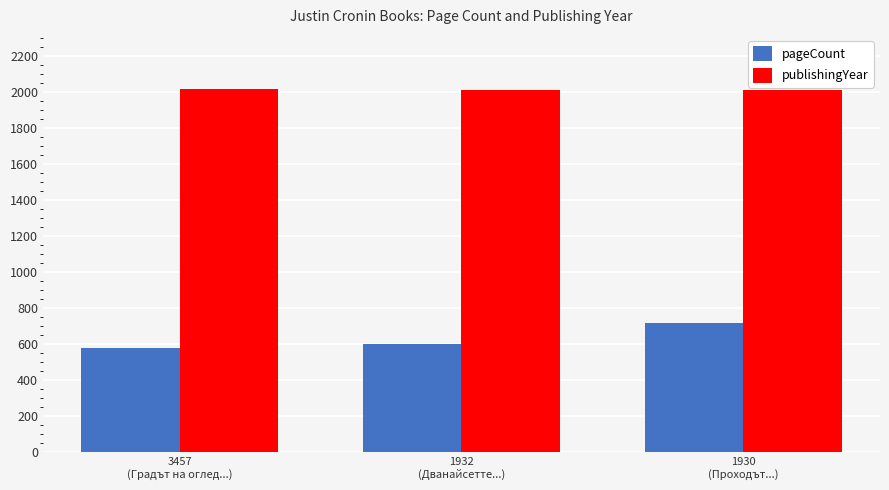

Is the value of publishingYear at 1932
(Дванайсетте...) greater than the value of pageCount at 1932
(Дванайсетте...)?

Yes